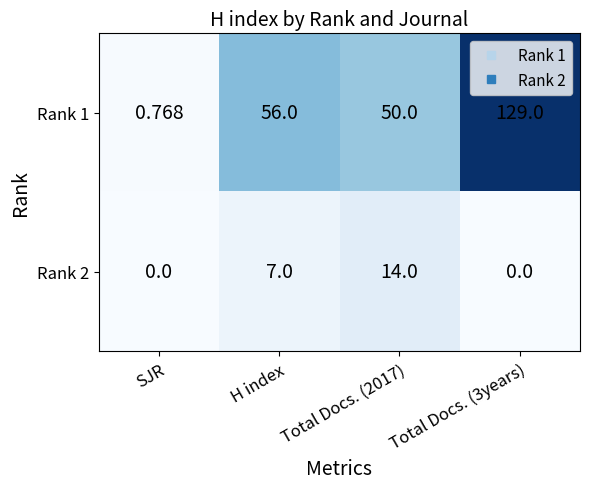

Rank the series by their maximum value, from highest to lowest.

Rank 1, Rank 2